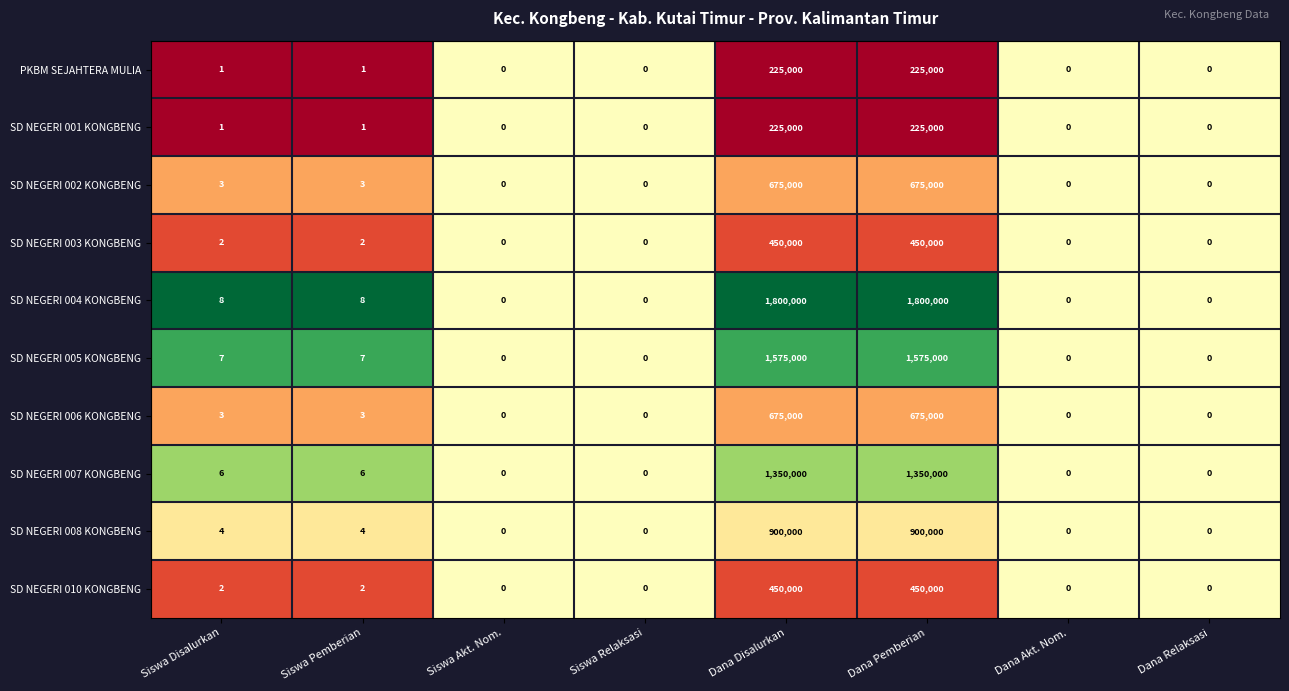

Which series has the largest range (max minus min)?

SD NEGERI 004 KONGBENG